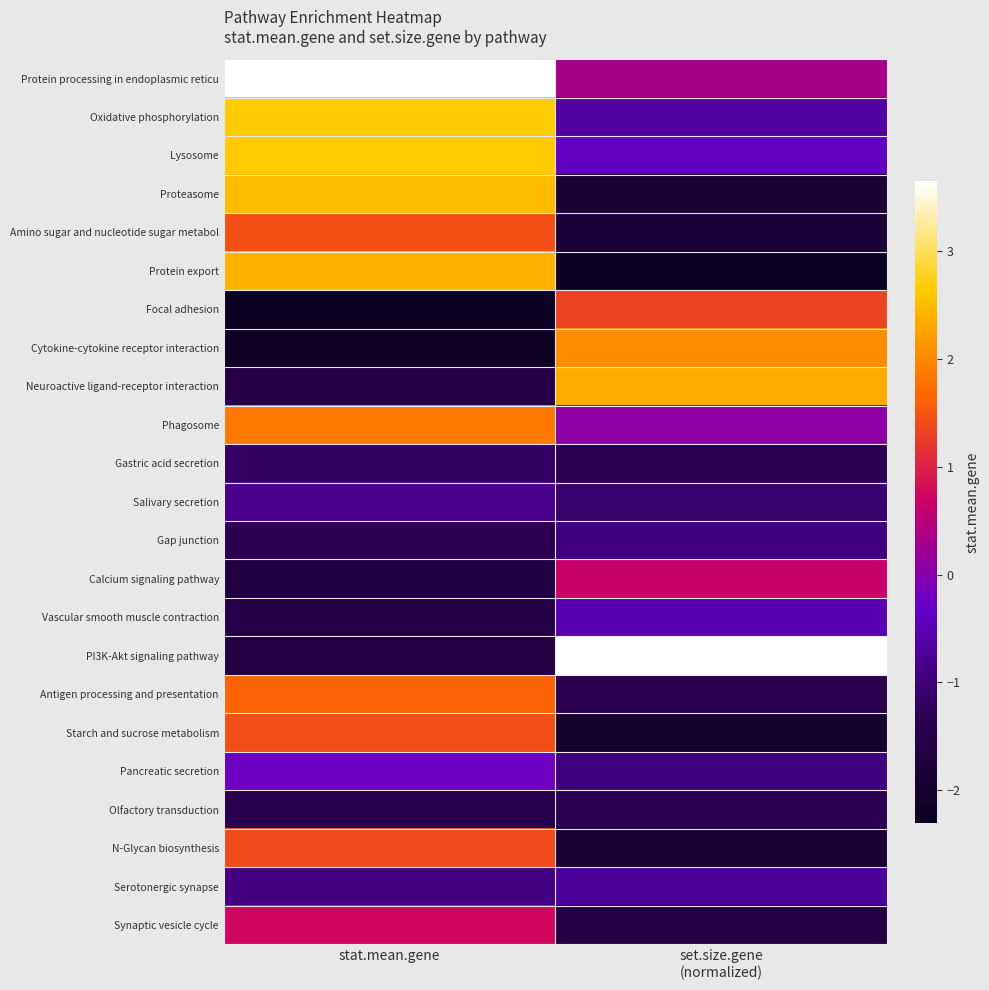

Reading left to right, what are all the values shown in this chart?

Protein processing in endoplasmic reticu: stat.mean.gene=3.7	set.size.gene
(normalized)=0.3
Oxidative phosphorylation: stat.mean.gene=2.7	set.size.gene
(normalized)=-0.7
Lysosome: stat.mean.gene=2.6	set.size.gene
(normalized)=-0.4
Proteasome: stat.mean.gene=2.5	set.size.gene
(normalized)=-1.9
Amino sugar and nucleotide sugar metabol: stat.mean.gene=1.5	set.size.gene
(normalized)=-1.8
Protein export: stat.mean.gene=2.4	set.size.gene
(normalized)=-2.3
Focal adhesion: stat.mean.gene=-2.3	set.size.gene
(normalized)=1.3
Cytokine-cytokine receptor interaction: stat.mean.gene=-2.2	set.size.gene
(normalized)=2.0
Neuroactive ligand-receptor interaction: stat.mean.gene=-1.6	set.size.gene
(normalized)=2.4
Phagosome: stat.mean.gene=1.9	set.size.gene
(normalized)=0.1
Gastric acid secretion: stat.mean.gene=-1.2	set.size.gene
(normalized)=-1.3
Salivary secretion: stat.mean.gene=-0.8	set.size.gene
(normalized)=-1.1
Gap junction: stat.mean.gene=-1.3	set.size.gene
(normalized)=-0.9
Calcium signaling pathway: stat.mean.gene=-1.7	set.size.gene
(normalized)=0.6
Vascular smooth muscle contraction: stat.mean.gene=-1.5	set.size.gene
(normalized)=-0.5
PI3K-Akt signaling pathway: stat.mean.gene=-1.6	set.size.gene
(normalized)=3.7
Antigen processing and presentation: stat.mean.gene=1.6	set.size.gene
(normalized)=-1.4
Starch and sucrose metabolism: stat.mean.gene=1.4	set.size.gene
(normalized)=-2.0
Pancreatic secretion: stat.mean.gene=-0.2	set.size.gene
(normalized)=-0.9
Olfactory transduction: stat.mean.gene=-1.4	set.size.gene
(normalized)=-1.3
N-Glycan biosynthesis: stat.mean.gene=1.4	set.size.gene
(normalized)=-1.9
Serotonergic synapse: stat.mean.gene=-0.9	set.size.gene
(normalized)=-0.7
Synaptic vesicle cycle: stat.mean.gene=0.7	set.size.gene
(normalized)=-1.6